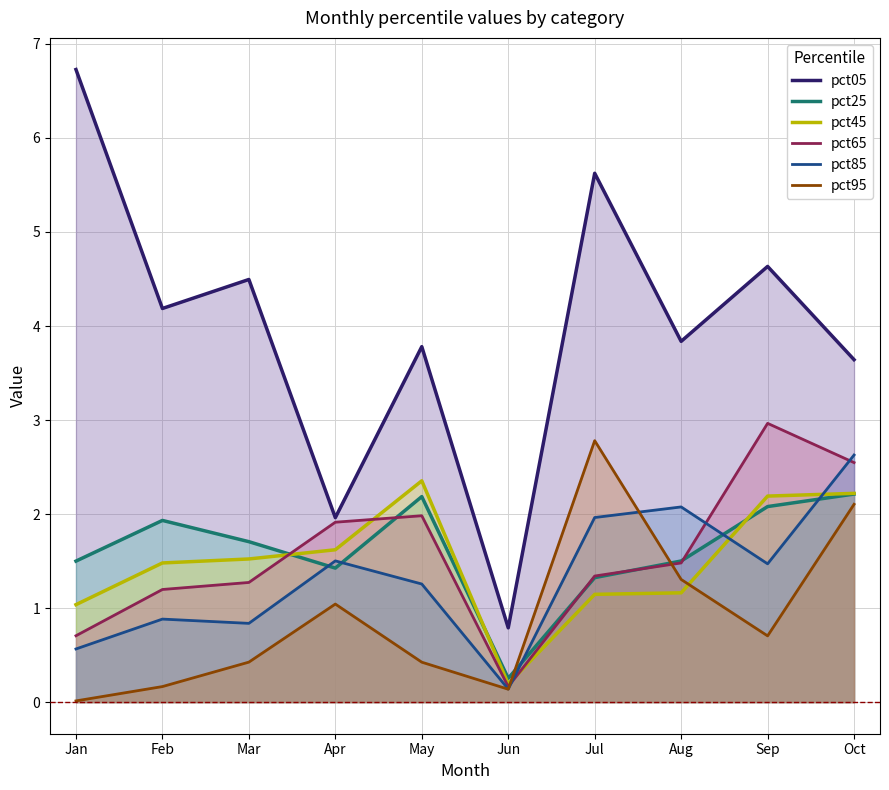

At which category does the chart reach its minimum across all series?

Jan